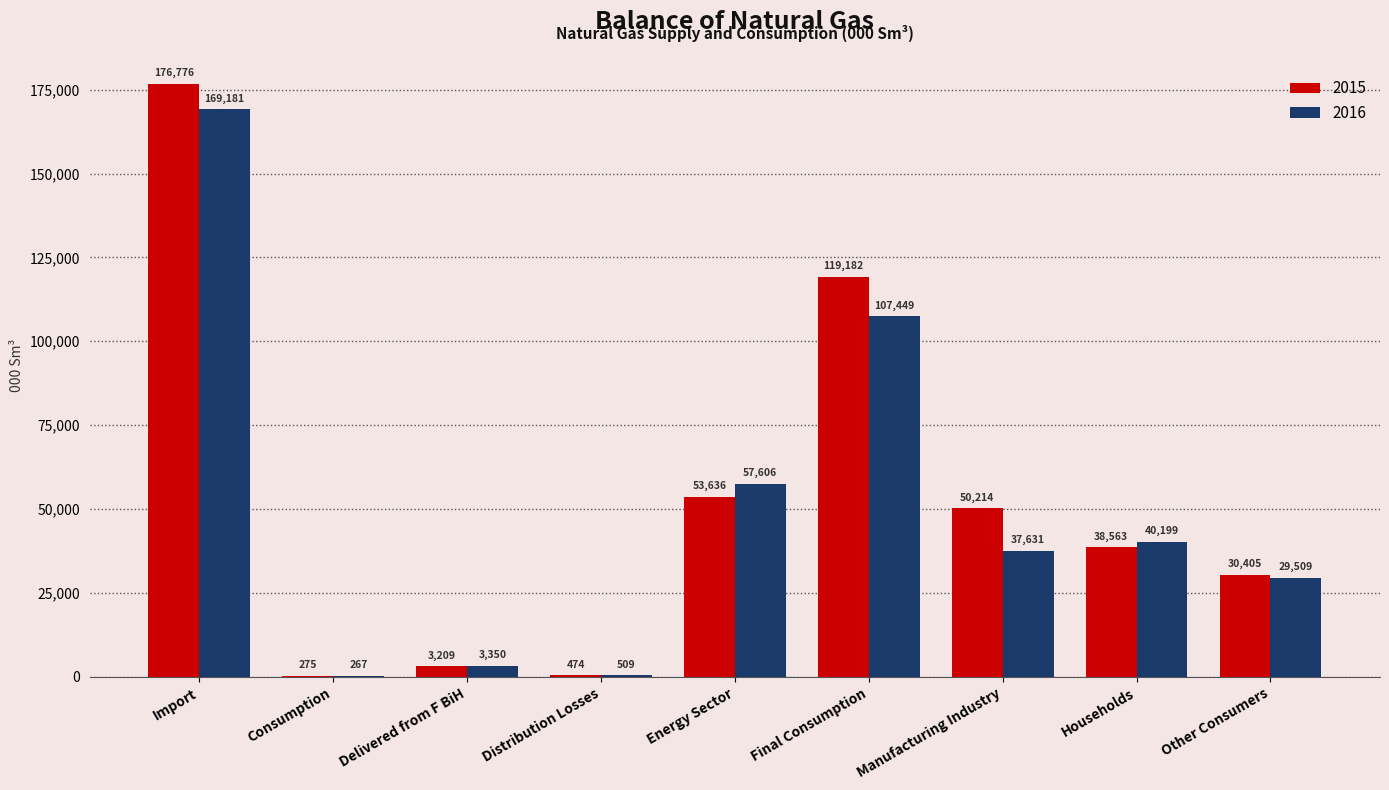

What is the highest value of the 2016 series?

169181